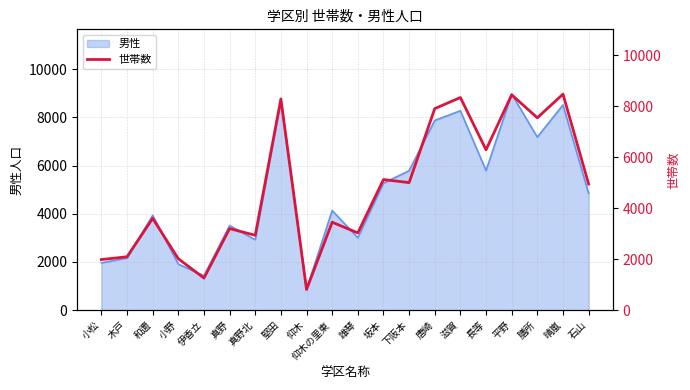

The 男性 series shows 1963 at 小松. True or false?

True